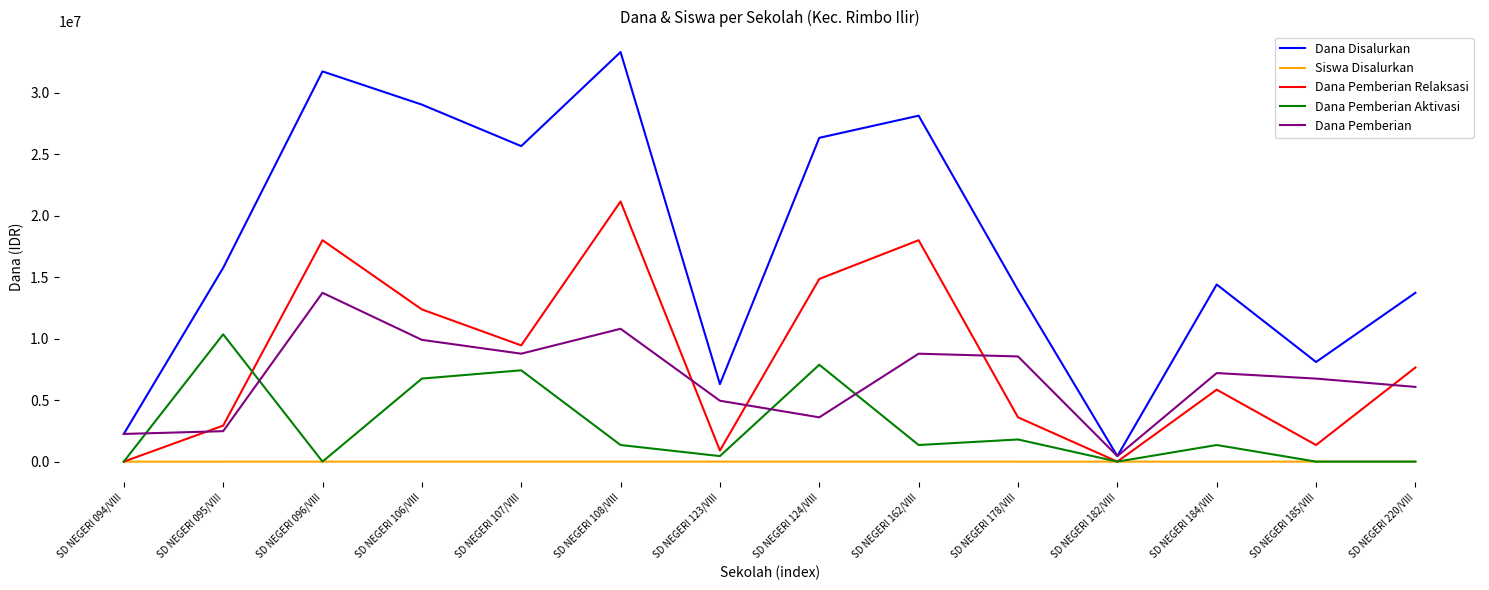

What is the greatest value displayed?

33300000